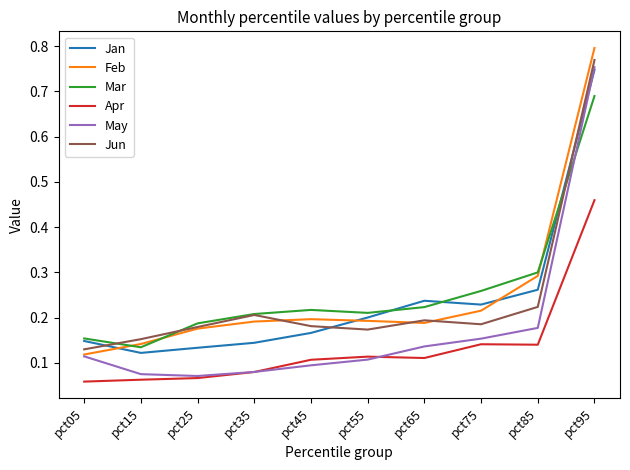

What is the sum of all Mar values?

2.6